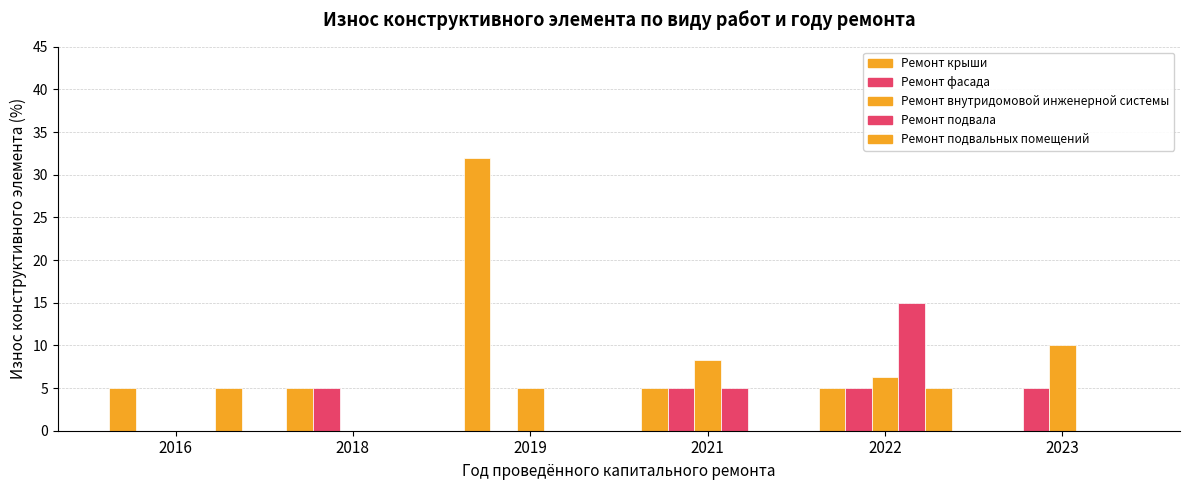

How many data points in Ремонт внутридомовой инженерной системы are above 6?

3